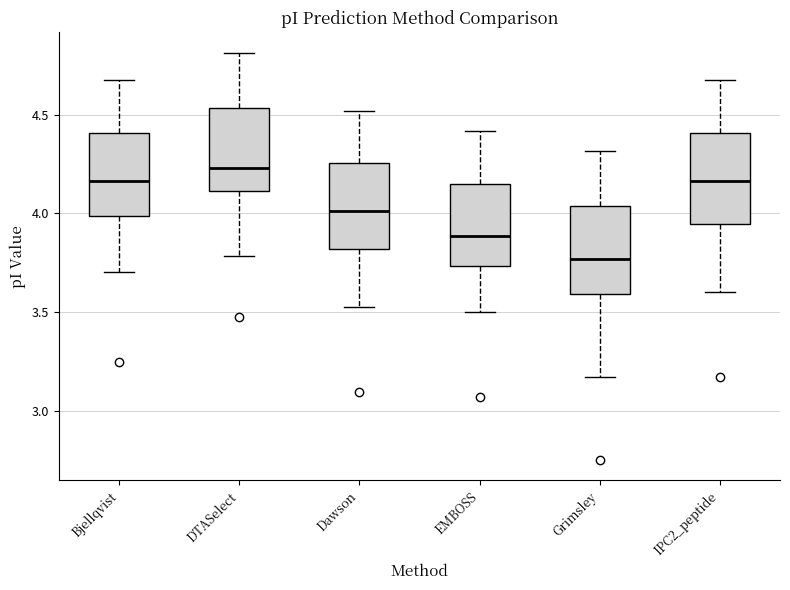

Reading left to right, read every box against the y-axis: the position of its median line, the range the box covers, and the ends of its whiskers. The values are not printed on the chart, so give them approximately, as read against the axis.

Bjellqvist: median 4.15, box 4.00 to 4.40, whiskers 3.70 to 4.65
DTASelect: median 4.25, box 4.10 to 4.55, whiskers 3.80 to 4.80
Dawson: median 4.00, box 3.80 to 4.25, whiskers 3.55 to 4.50
EMBOSS: median 3.90, box 3.75 to 4.15, whiskers 3.50 to 4.40
Grimsley: median 3.75, box 3.60 to 4.05, whiskers 3.15 to 4.30
IPC2_peptide: median 4.15, box 3.95 to 4.40, whiskers 3.60 to 4.65